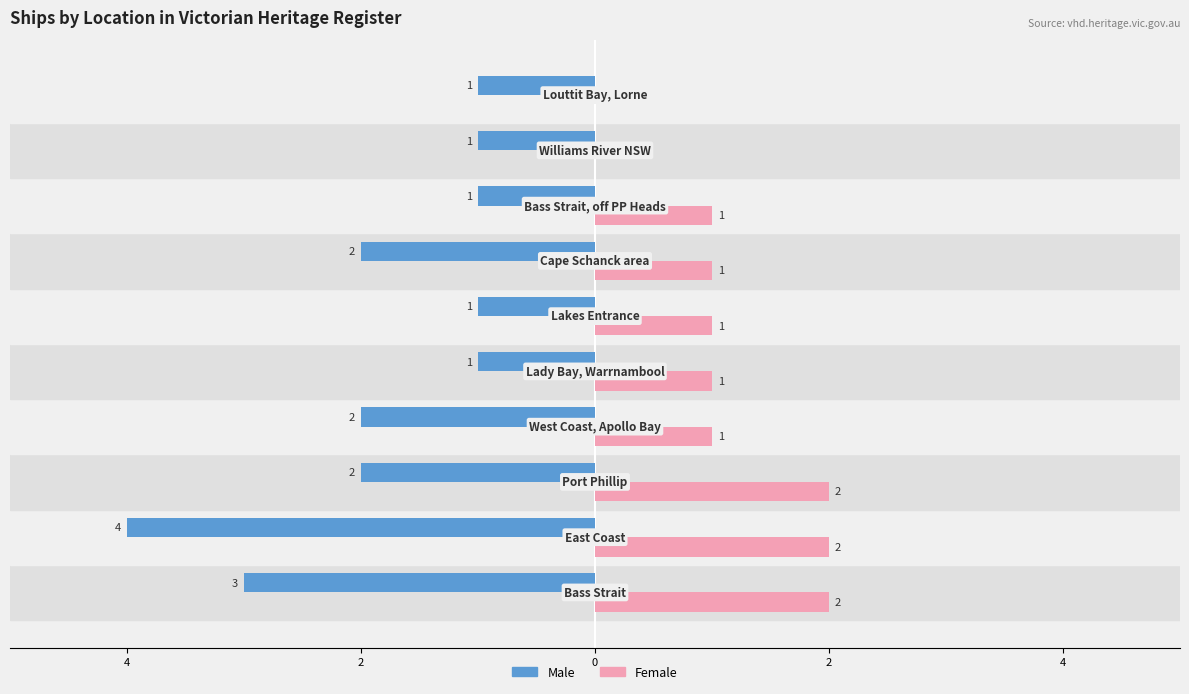

What are all the series names shown in the legend?

Male, Female